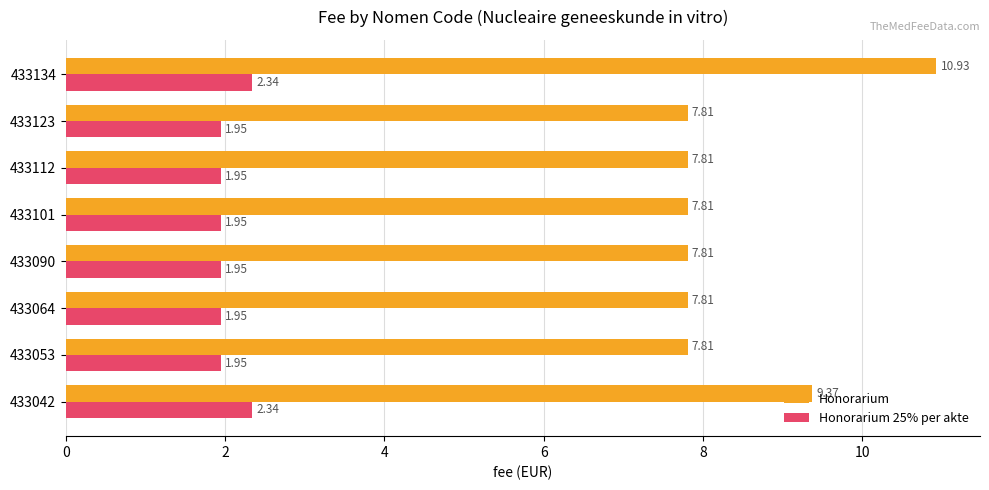

Rank the series by their maximum value, from highest to lowest.

Honorarium, Honorarium 25% per akte